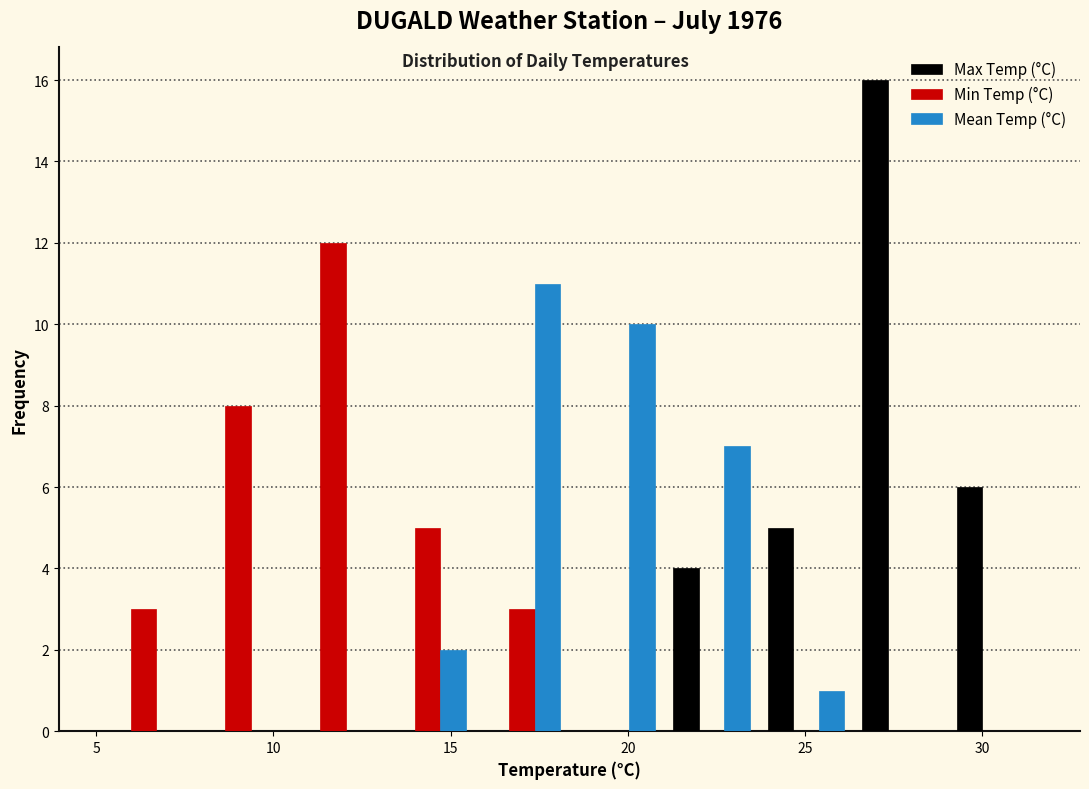

In the Max Temp (°C) series, which range on the x-axis has the tallest bar?

26.5 to 29.0